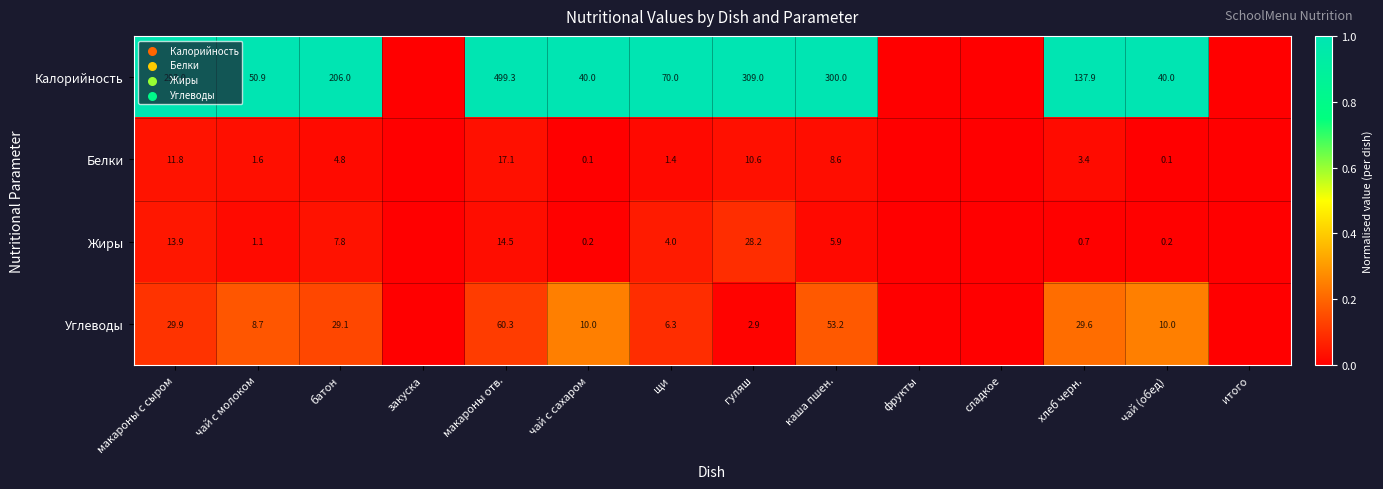

Which has a higher value, гуляш or закуска?

гуляш